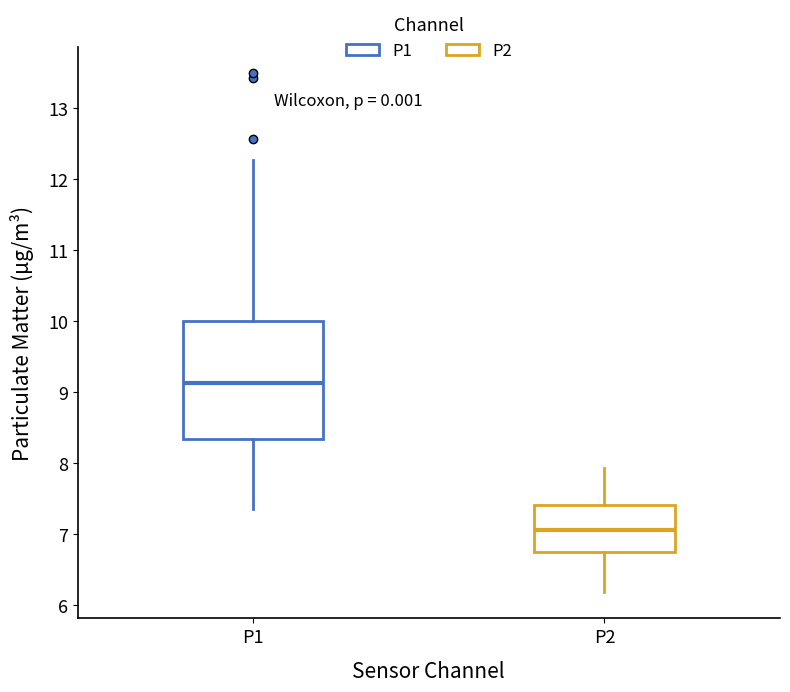

Which box is the tallest, from its lower edge to its upper edge?

P1